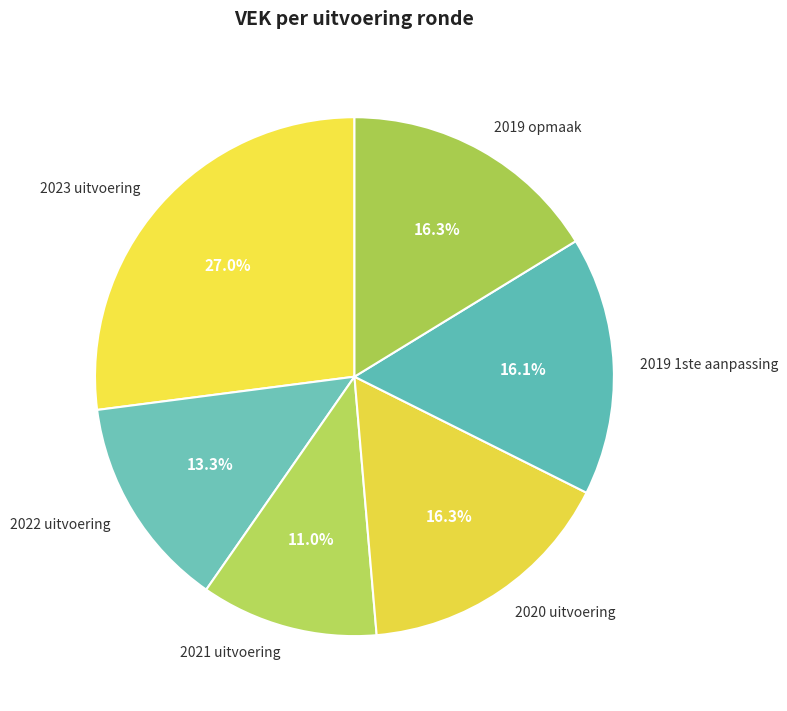

Approximately how many times larger is the value at 2022 uitvoering compared to 2019 opmaak?

0.8